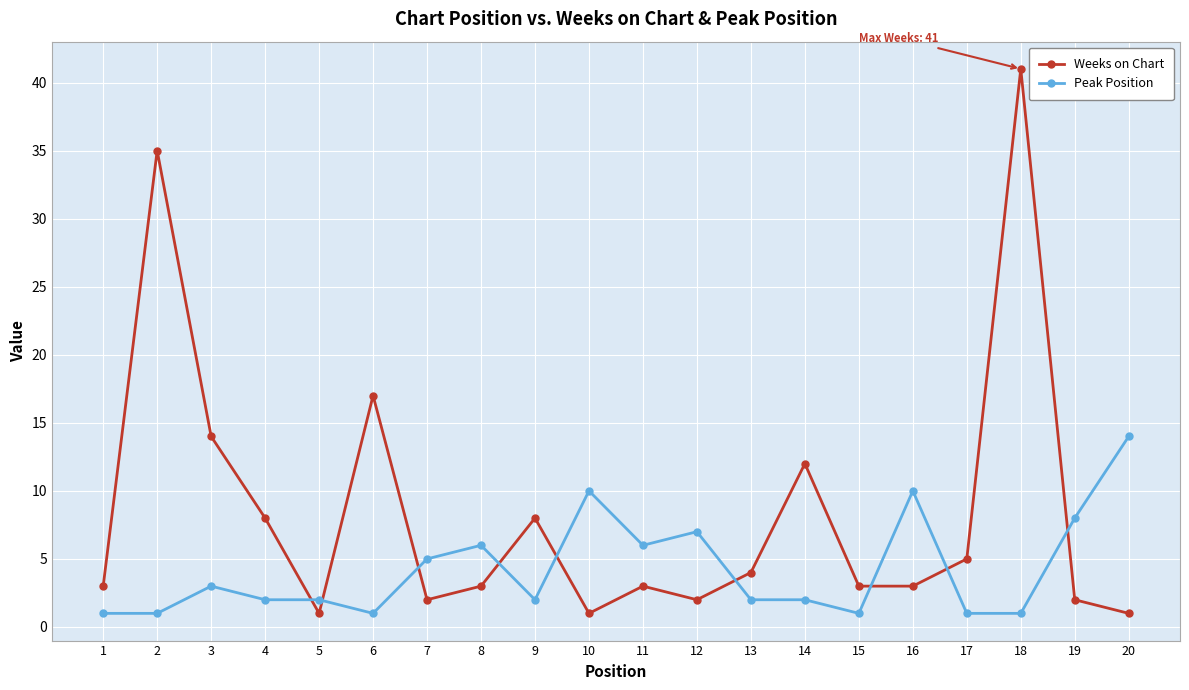

What is the difference between the maximum and second lowest values in the Peak Position series?

13